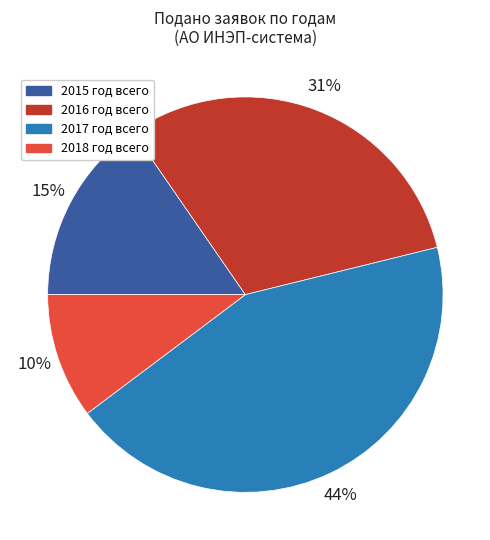

Count the number of slices in the pie.

4